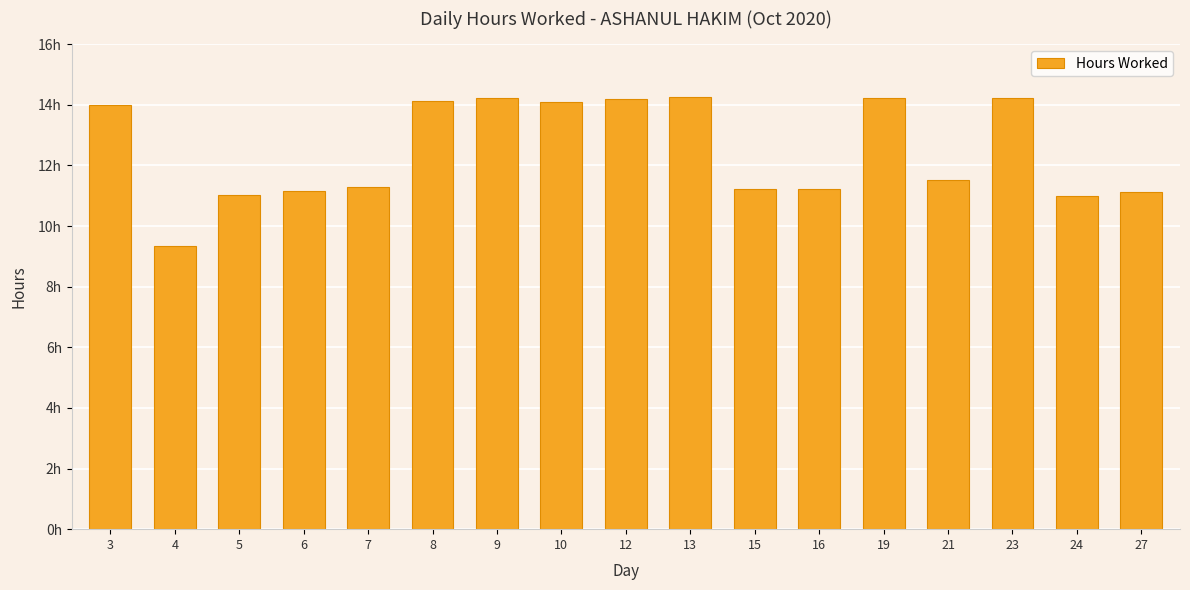

Are the bars horizontal?

No